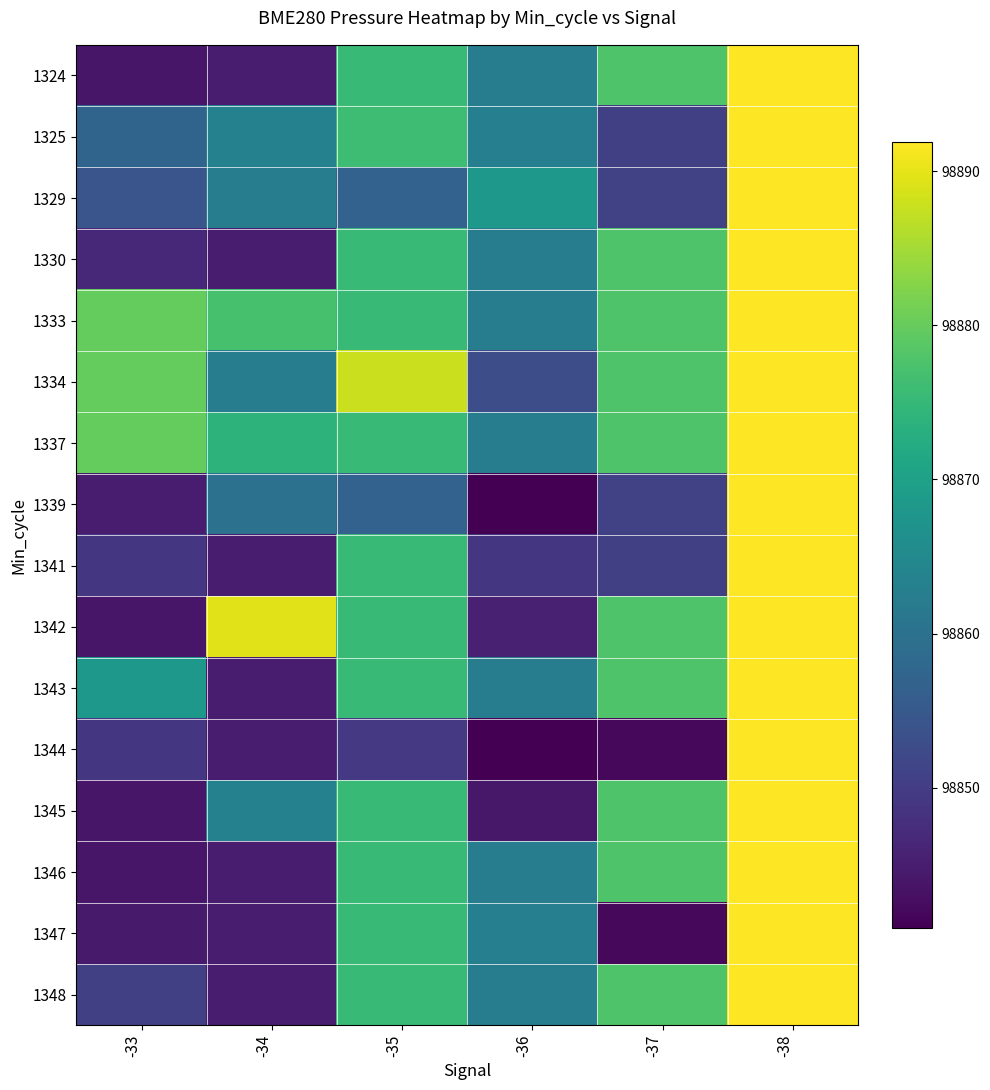

At how many categories does at least one series exceed 98887?

3